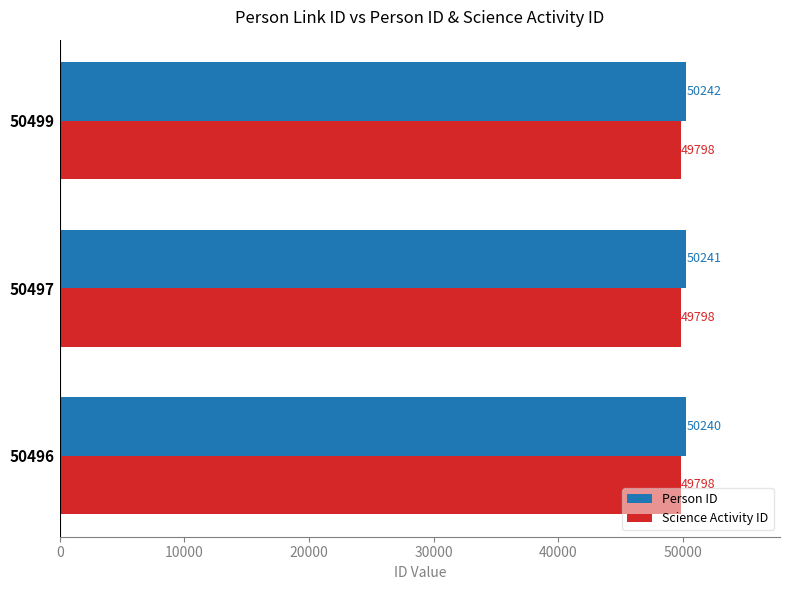

Which series has the largest range (max minus min)?

Person ID